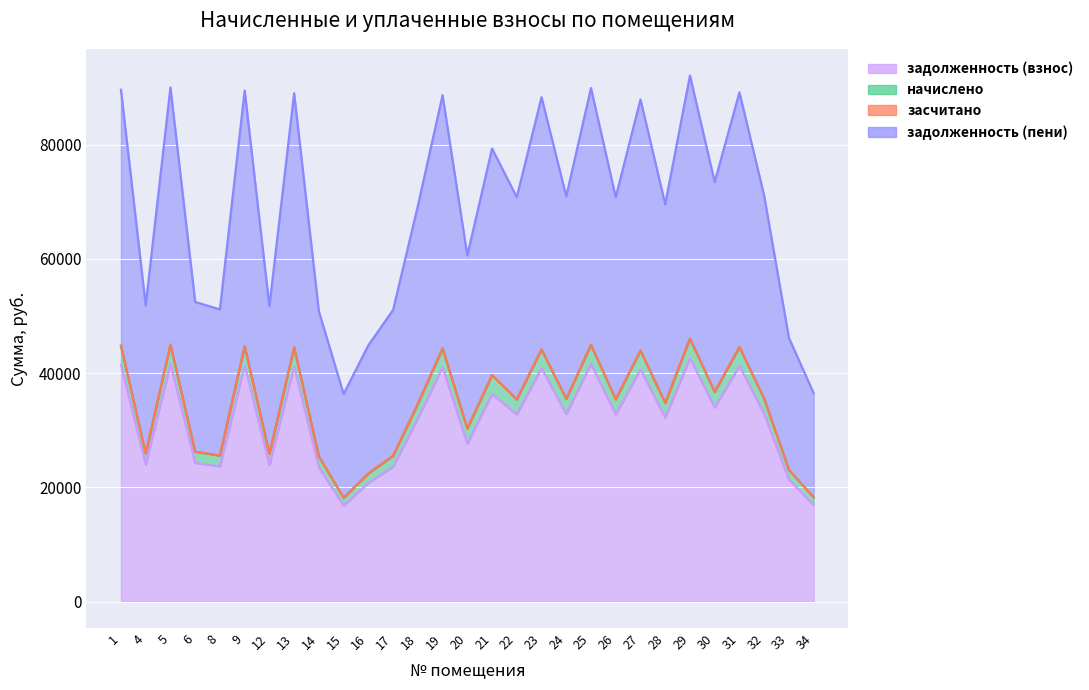

List the labels in order of начислено value, largest first.

29, 5, 25, 1, 9, 31, 13, 19, 23, 27, 21, 30, 32, 24, 22, 26, 28, 18, 20, 6, 4, 12, 8, 17, 14, 33, 16, 34, 15